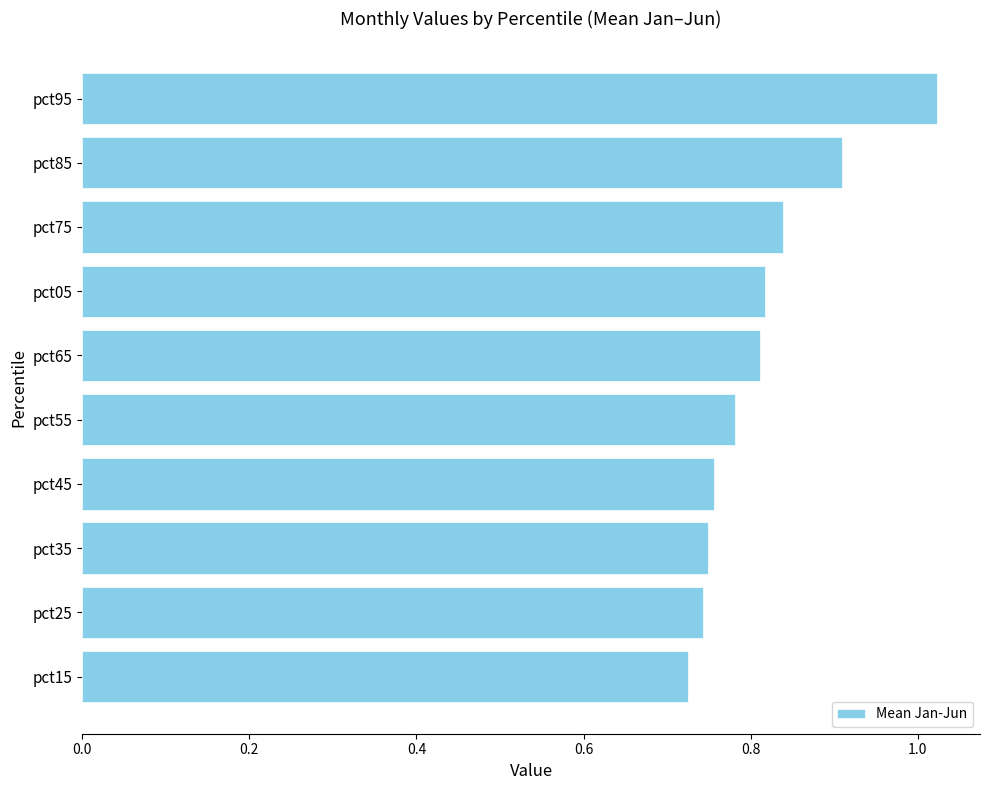

What is the sum of all values?

8.2